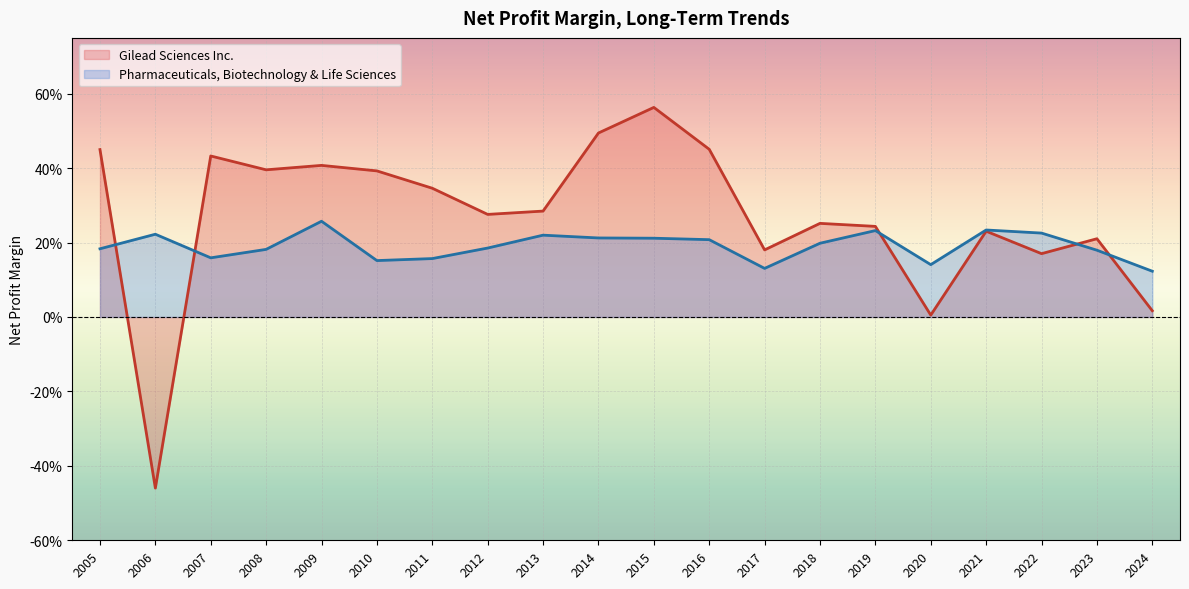

The value of Pharmaceuticals, Biotechnology & Life Sciences at 2005 is 0.1. True or false?

False